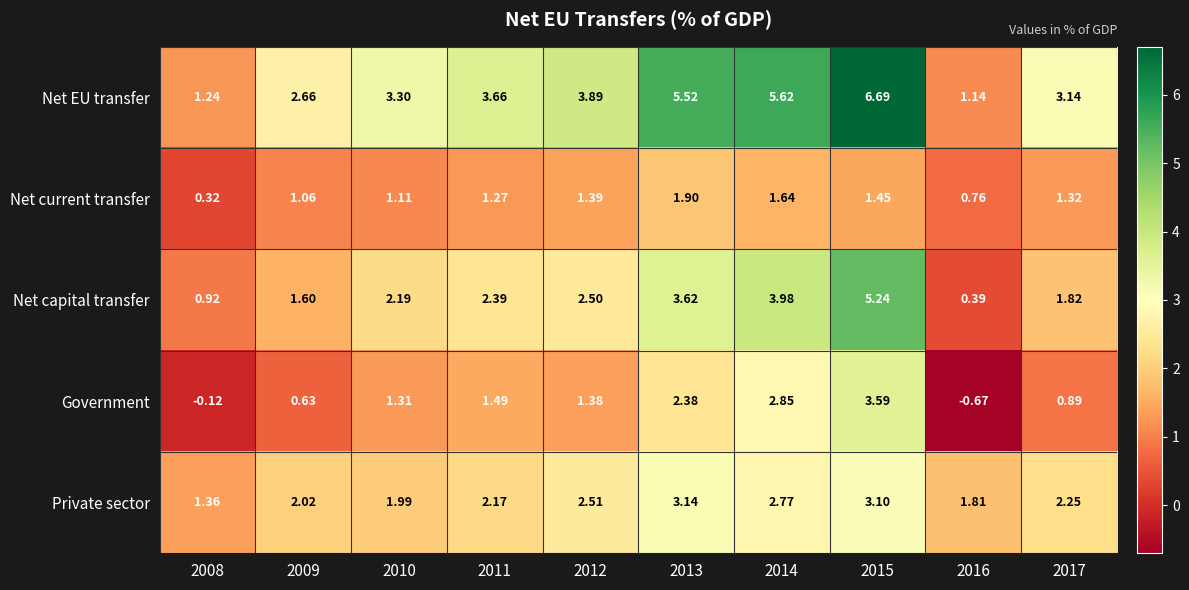

Between 2008 and 2014, which series saw the biggest shift?

Net EU transfer